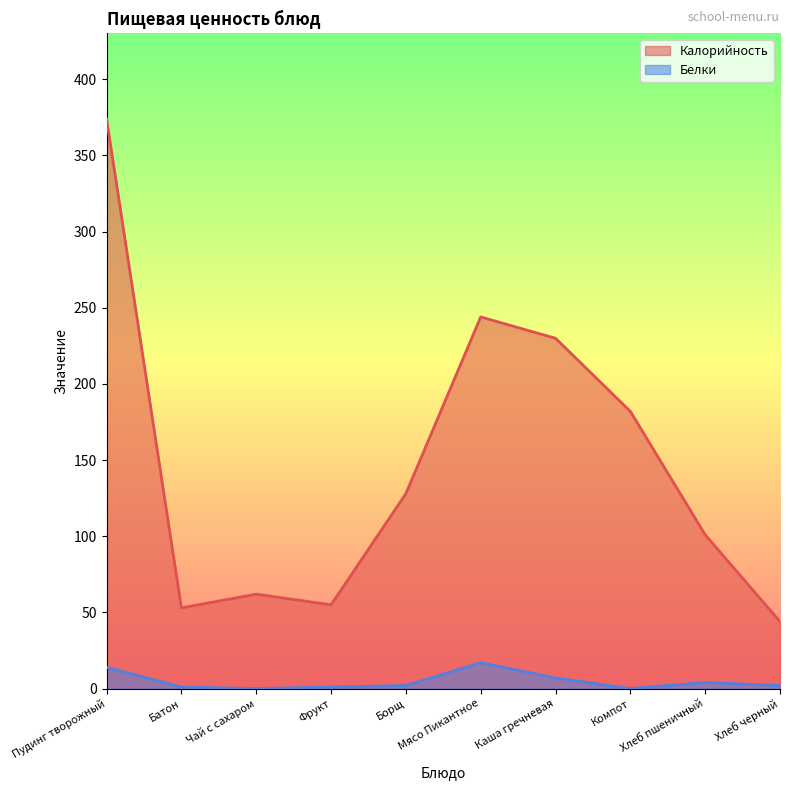

What is the label of the 1st point from the right?

Хлеб черный